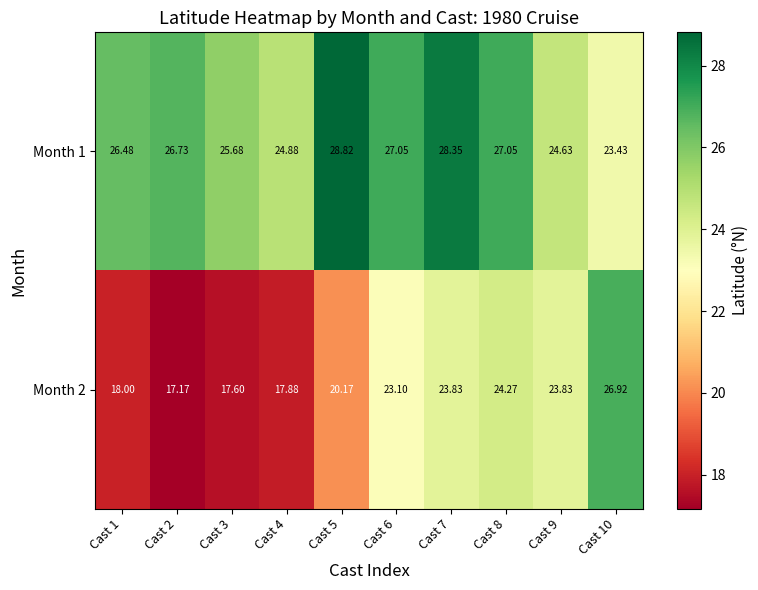

Is the value of Month 2 at Cast 5 greater than the value of Month 1 at Cast 9?

No